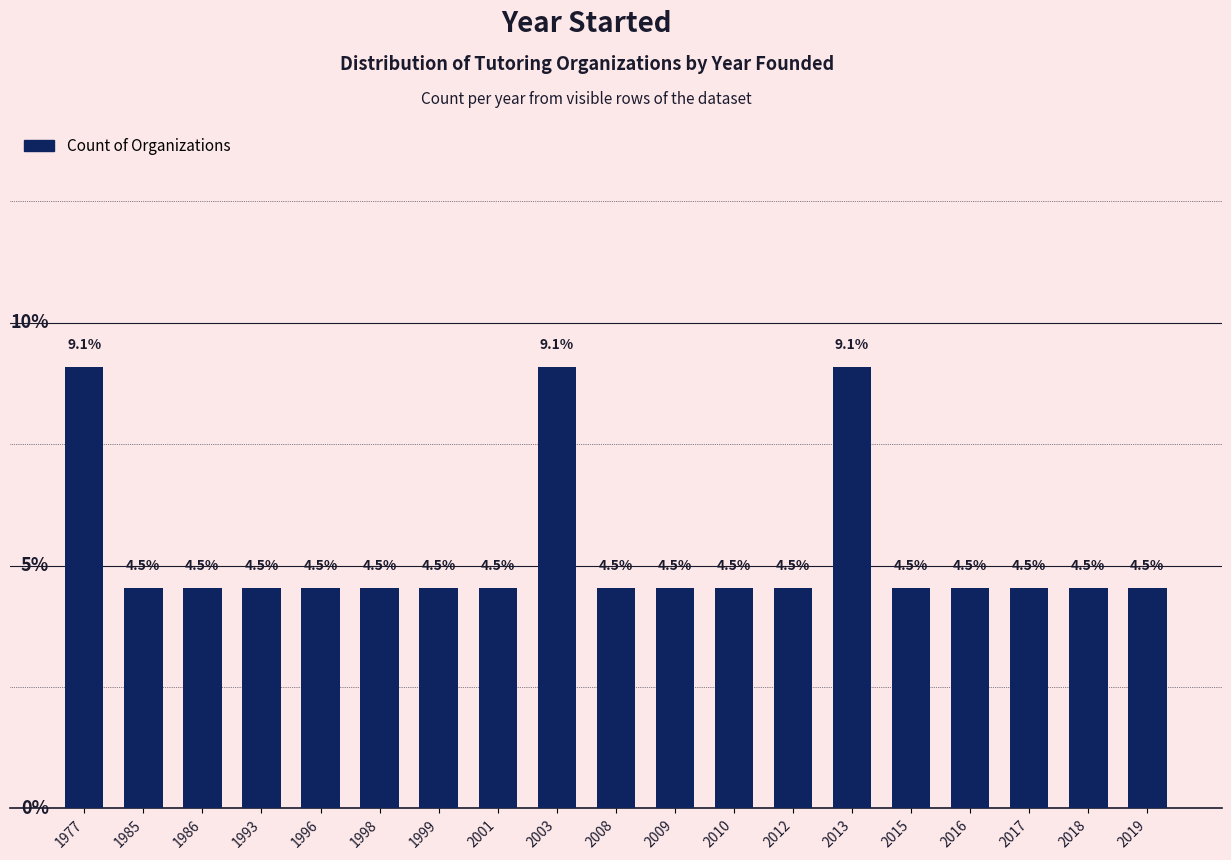

What is the sum of all values?

100.0